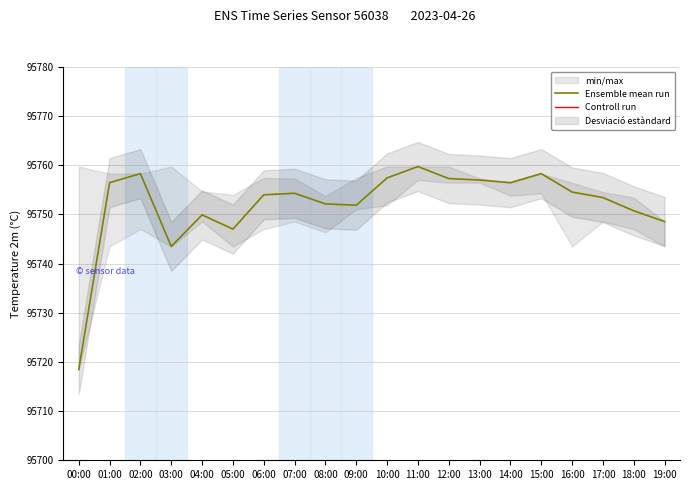

At which category is the sum across all series the highest?

11:00